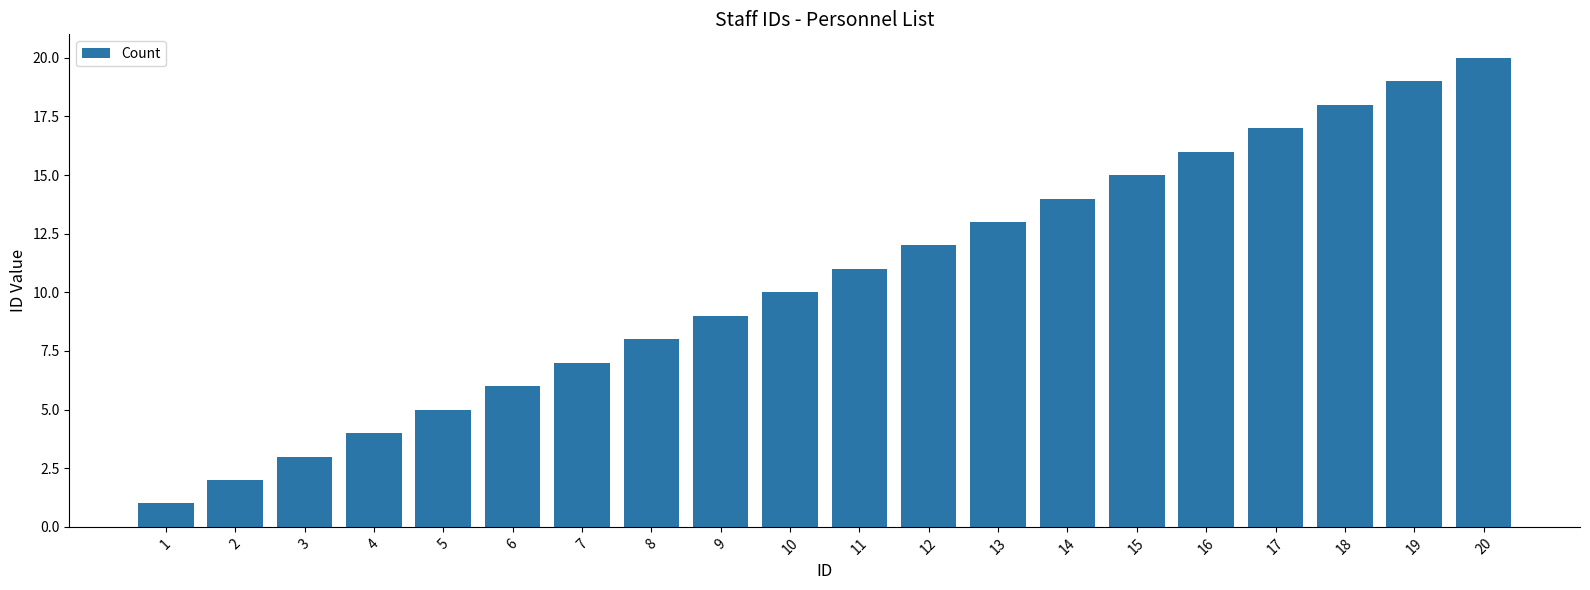

Approximately how many times larger is the value at 9 compared to 1?

9.0